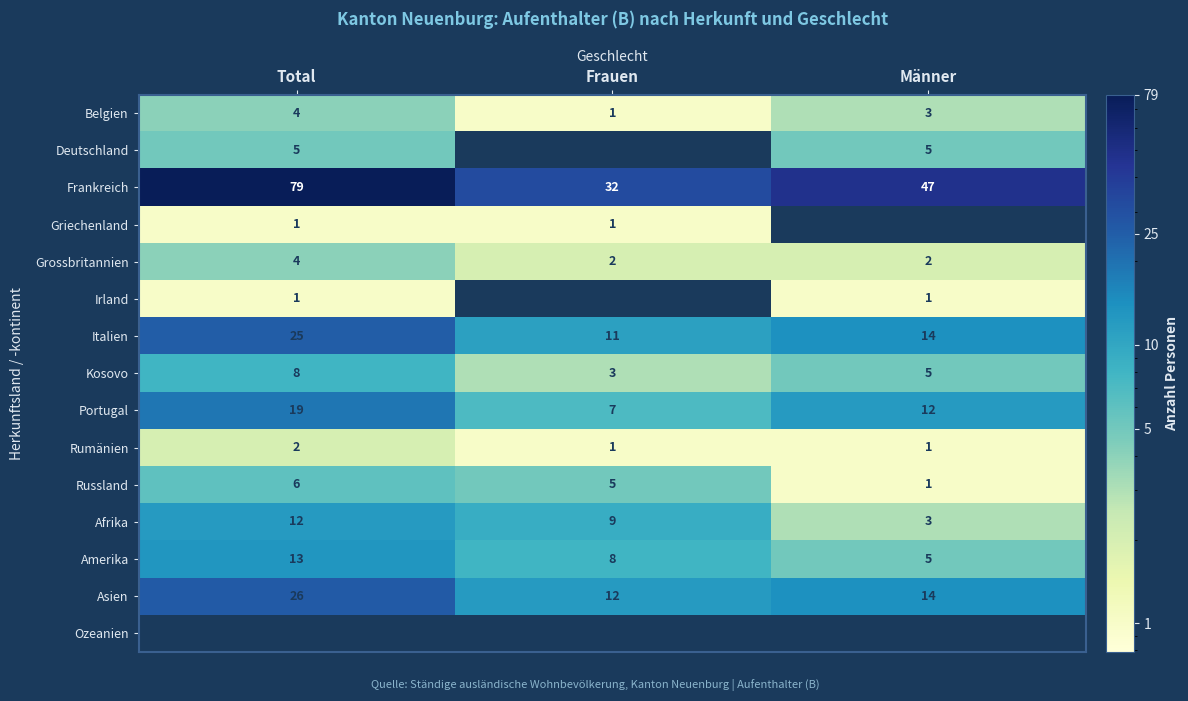

What is the difference between the highest and lowest values at Total?

79